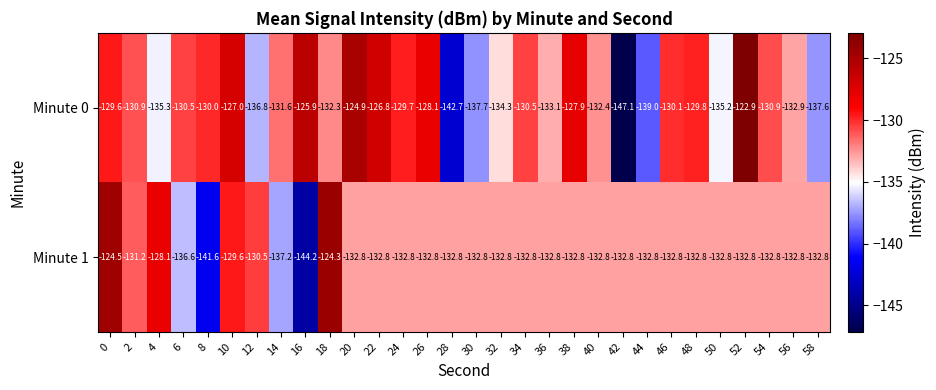

Rank the series by their average value, from lowest to highest.

Minute 1, Minute 0